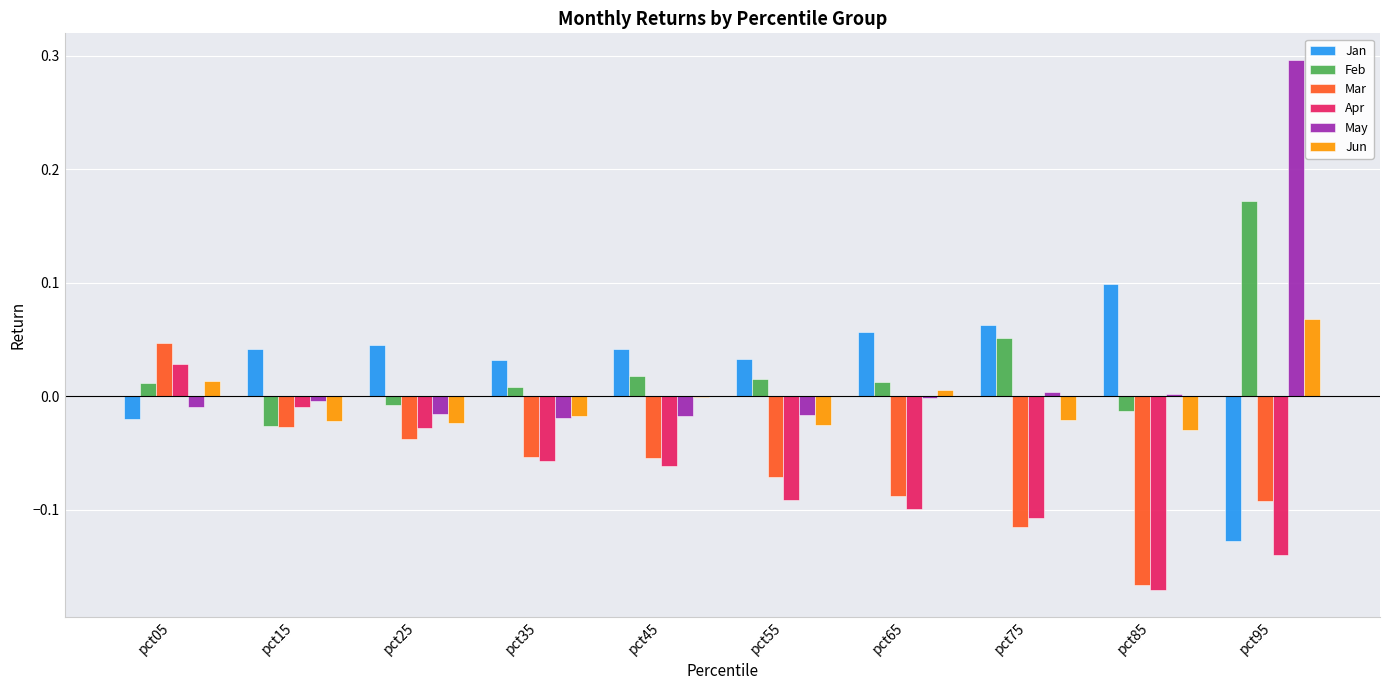

The value of May at pct55 is -0.0. True or false?

True